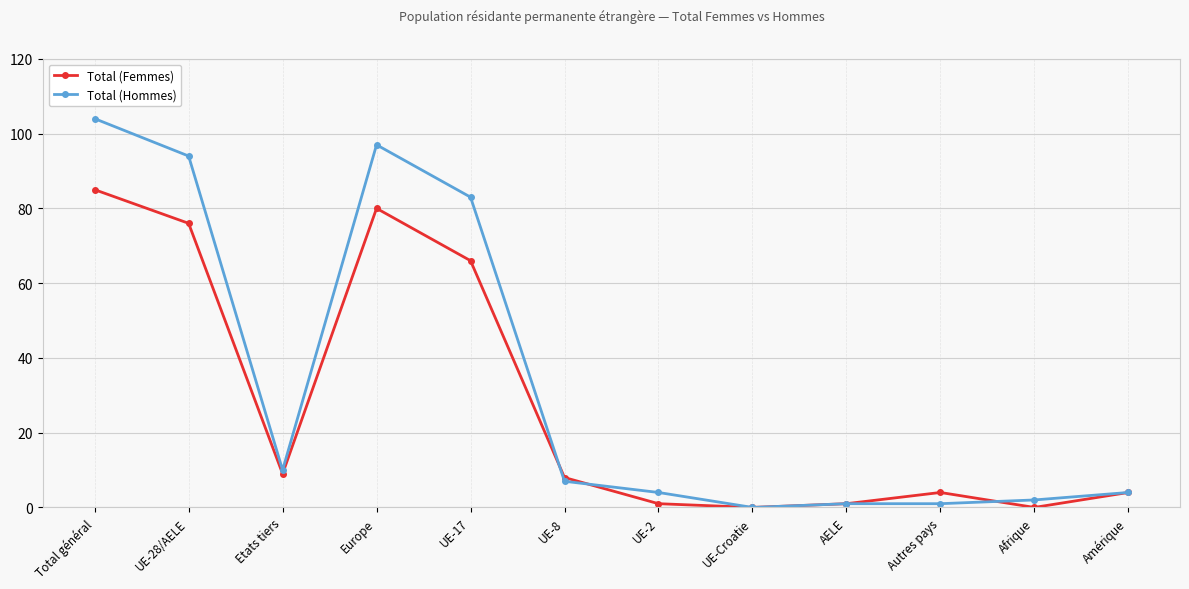

True or false: Total (Hommes) has a value of 0 at UE-Croatie.

True